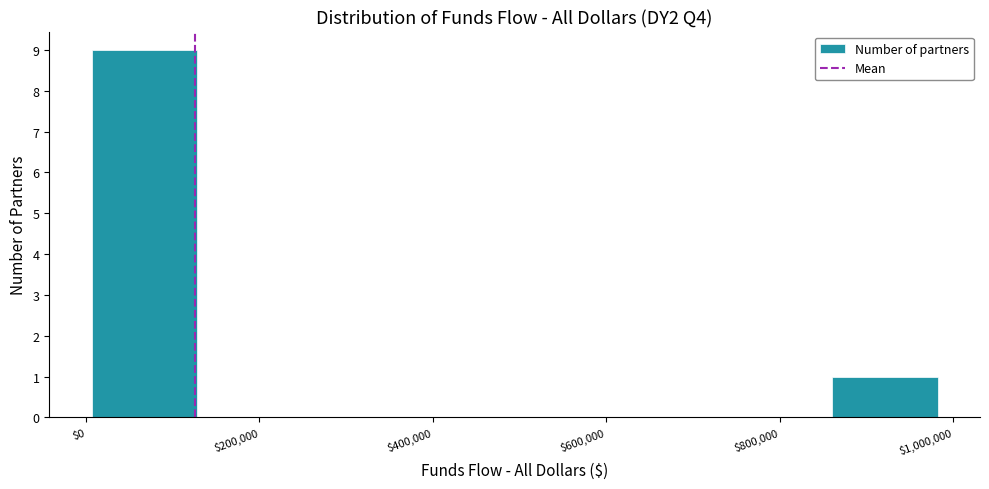

Reading left to right, list every bar in this chart as the range it spans on the x-axis followed by its height. Neither the bar edges nor the heights are printed on the chart, so give them approximately, as read against the axes.

0 to 120000: 9
120000 to 260000: 0
260000 to 380000: 0
380000 to 500000: 0
500000 to 620000: 0
620000 to 740000: 0
740000 to 860000: 0
860000 to 980000: 1